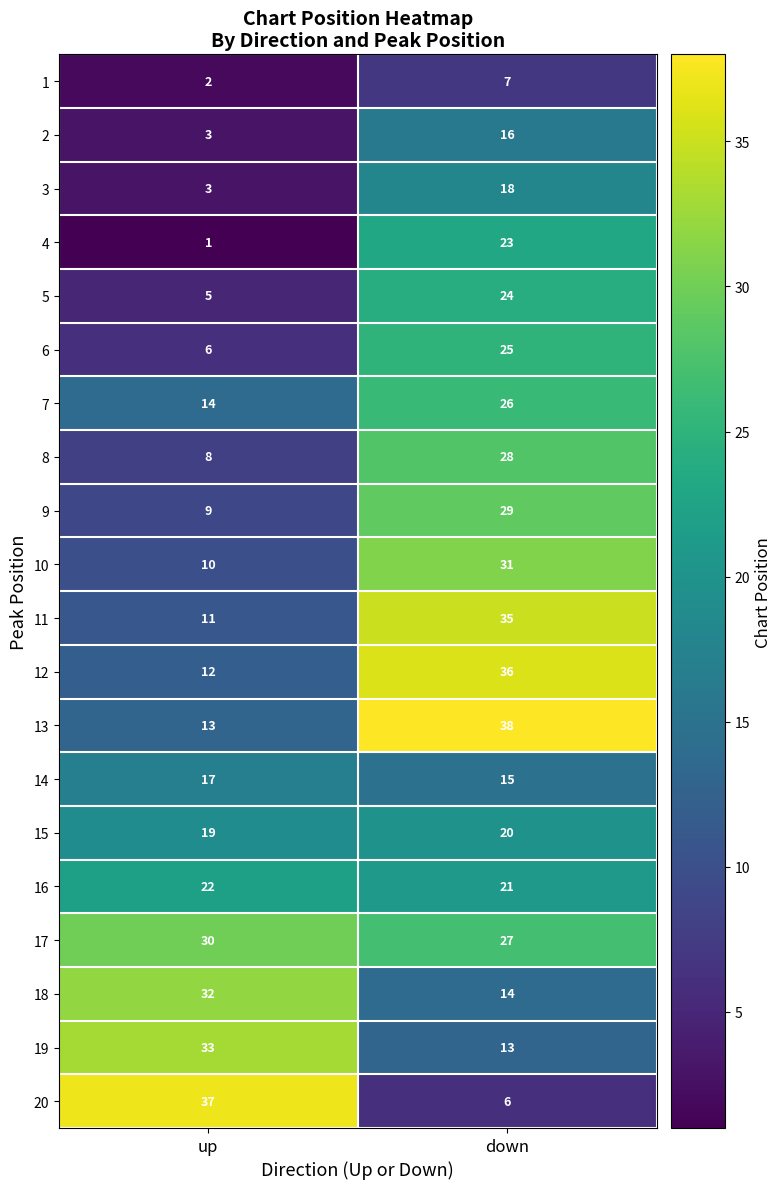

Which series changed the most between up and down?

20